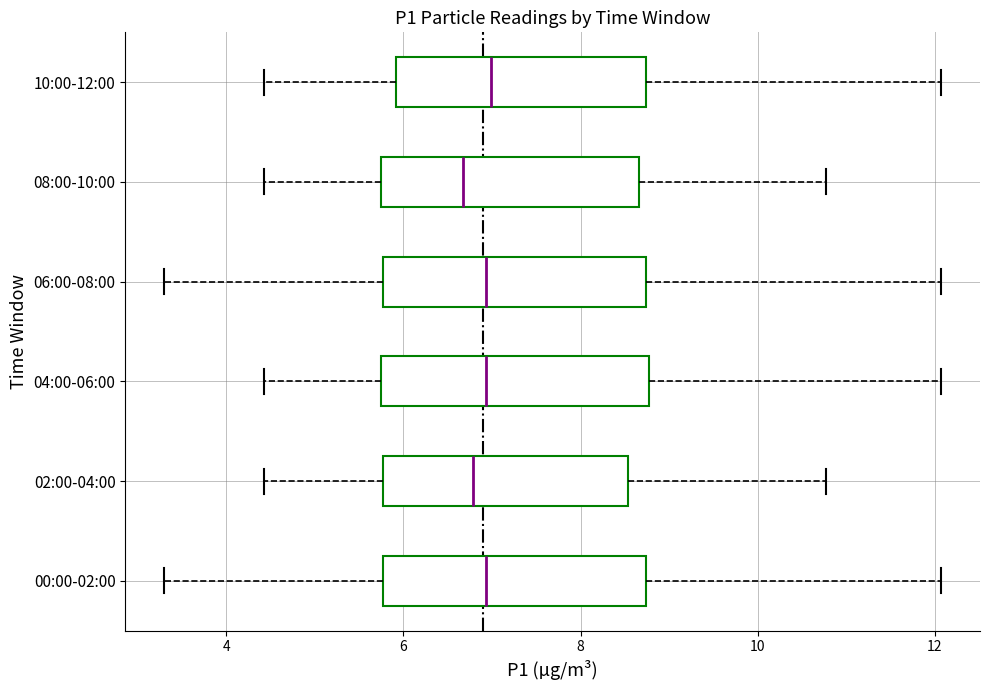

Reading bottom to top, read every box against the x-axis: the position of its median line, the range the box covers, and the ends of its whiskers. The values are not printed on the chart, so give them approximately, as read against the axis.

00:00-02:00: median 7.0, box 5.8 to 8.8, whiskers 3.4 to 12.0
02:00-04:00: median 6.8, box 5.8 to 8.6, whiskers 4.4 to 10.8
04:00-06:00: median 7.0, box 5.8 to 8.8, whiskers 4.4 to 12.0
06:00-08:00: median 7.0, box 5.8 to 8.8, whiskers 3.4 to 12.0
08:00-10:00: median 6.6, box 5.8 to 8.6, whiskers 4.4 to 10.8
10:00-12:00: median 7.0, box 6.0 to 8.8, whiskers 4.4 to 12.0